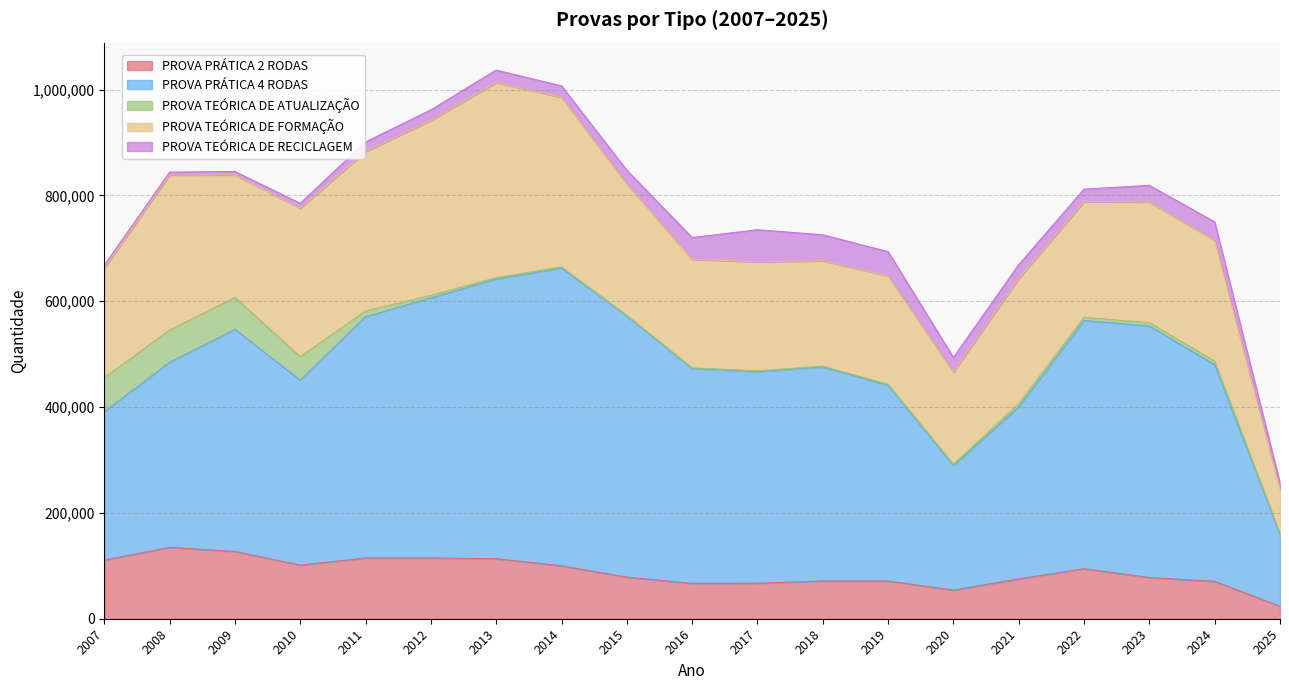

How many interior local peaks does the PROVA TEÓRICA DE RECICLAGEM series have?

3